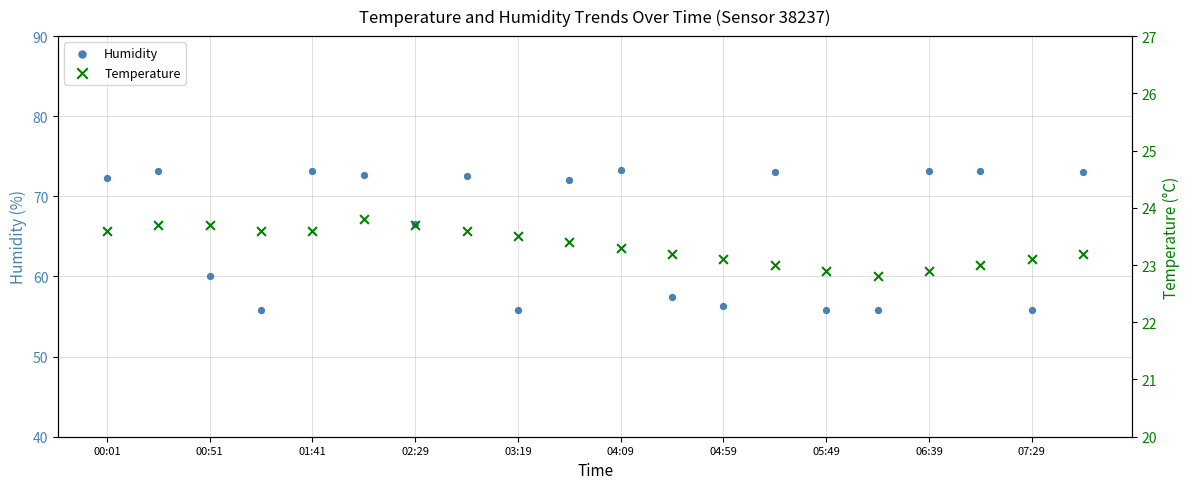

Is the value of Temperature at 05:49 greater than the value of Humidity at 00:01?

No